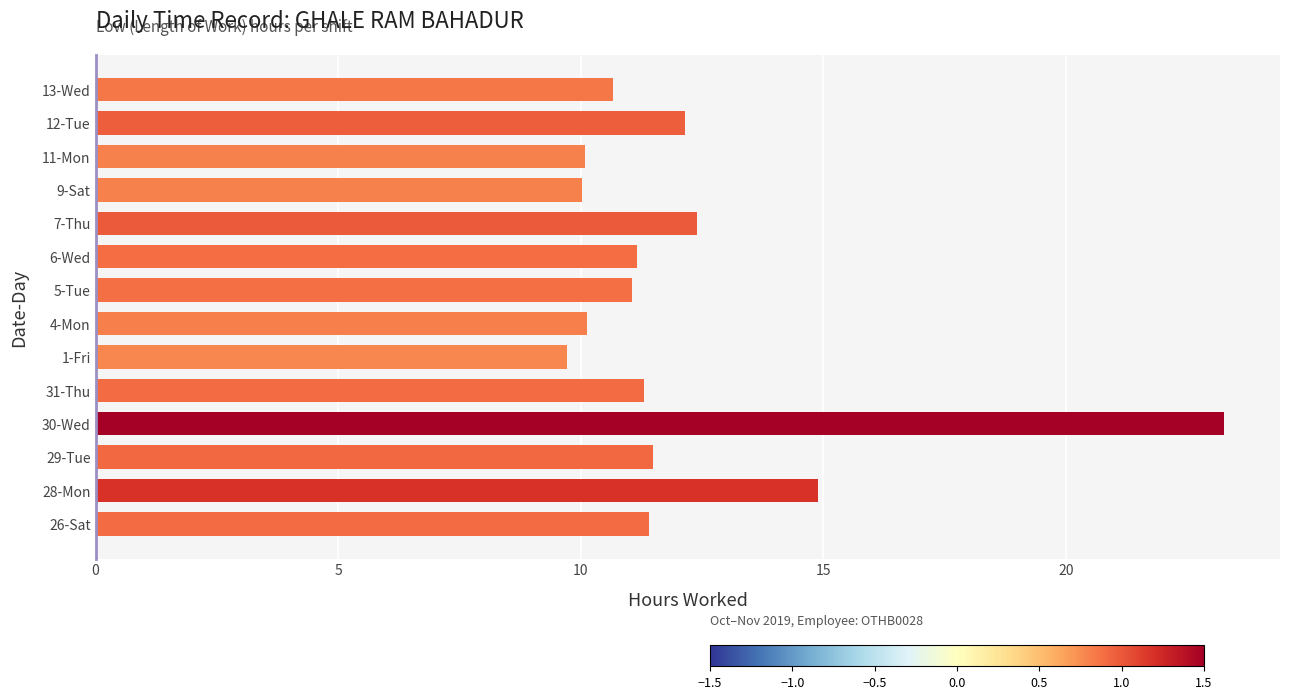

Does the chart contain any negative values?

No